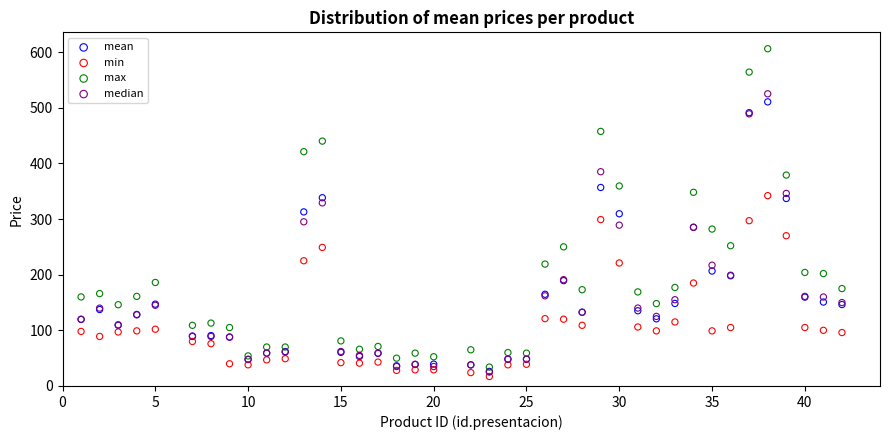

Which series contains the lowest Y value?

min